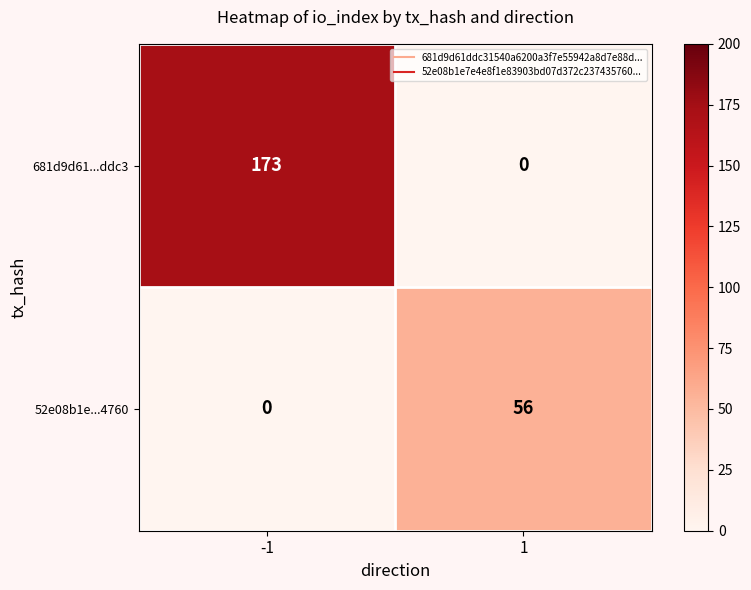

Is it true that 681d9d61...ddc3 equals 173 at -1?

True